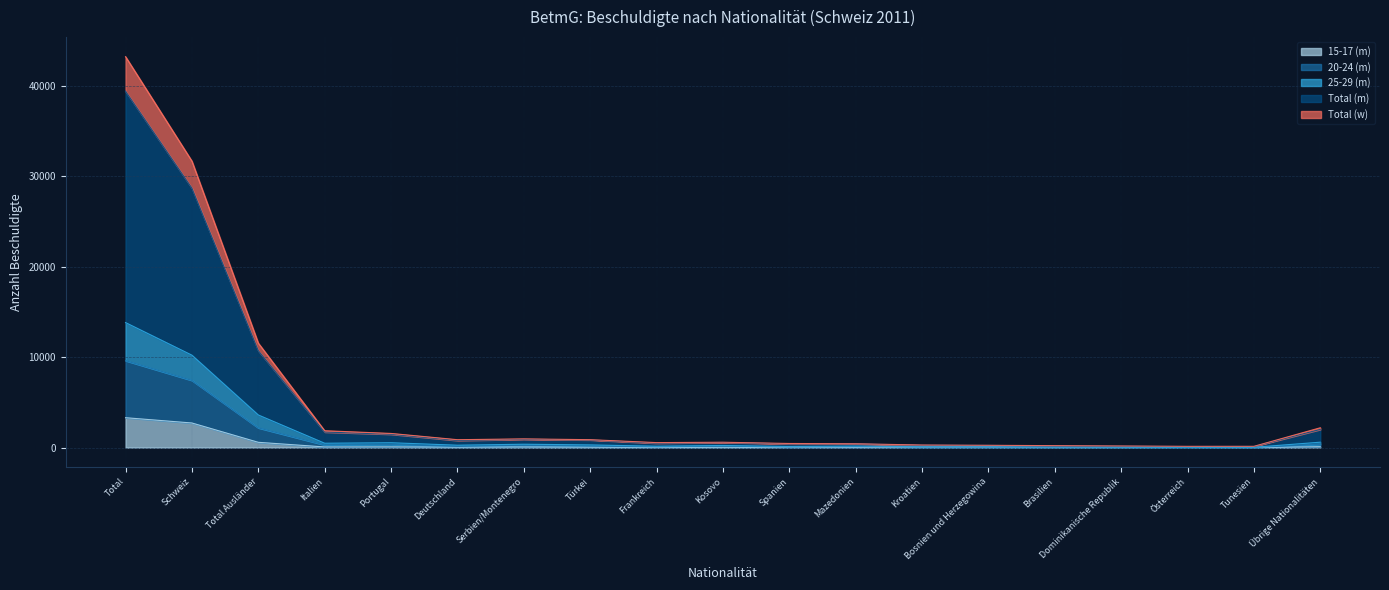

Which series has the largest total across all categories?

Total (m)